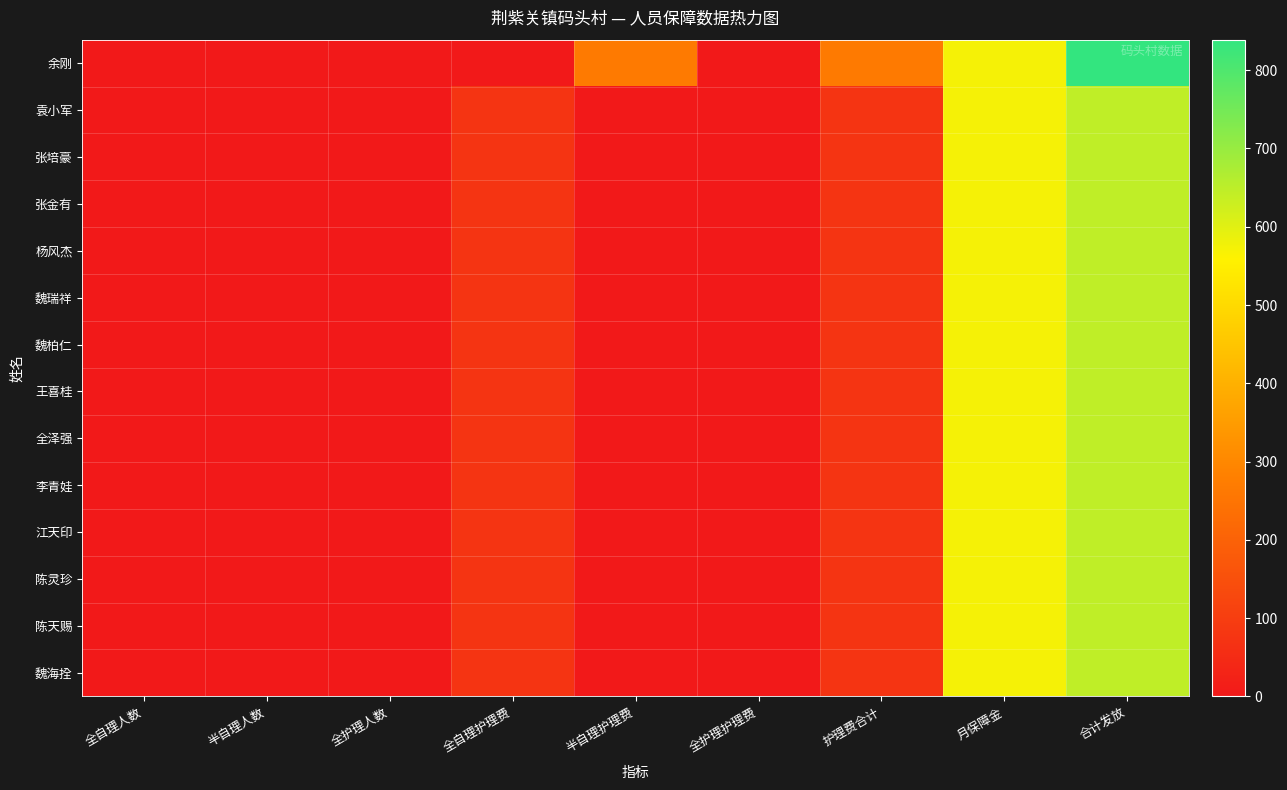

Rank the series by their maximum value, from highest to lowest.

余刚, 袁小军, 张培豪, 张金有, 杨风杰, 魏瑞祥, 魏柏仁, 王喜桂, 全泽强, 李青娃, 江天印, 陈灵珍, 陈天赐, 魏海拴